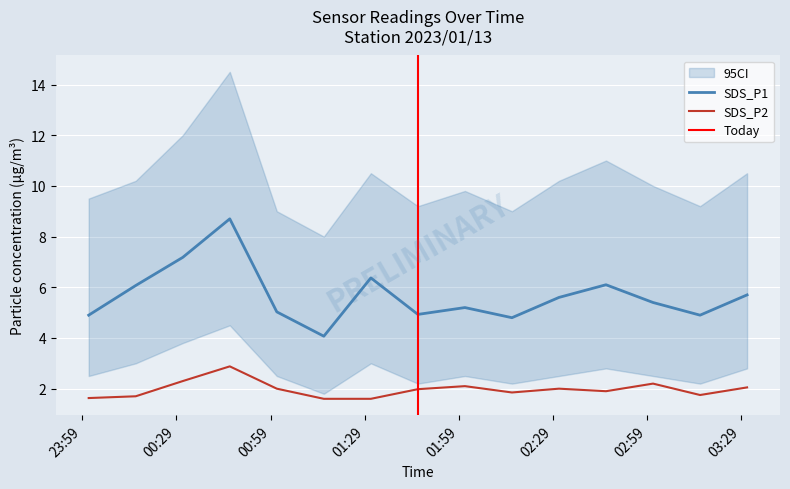

What is the minimum value for SDS_P2?

1.6